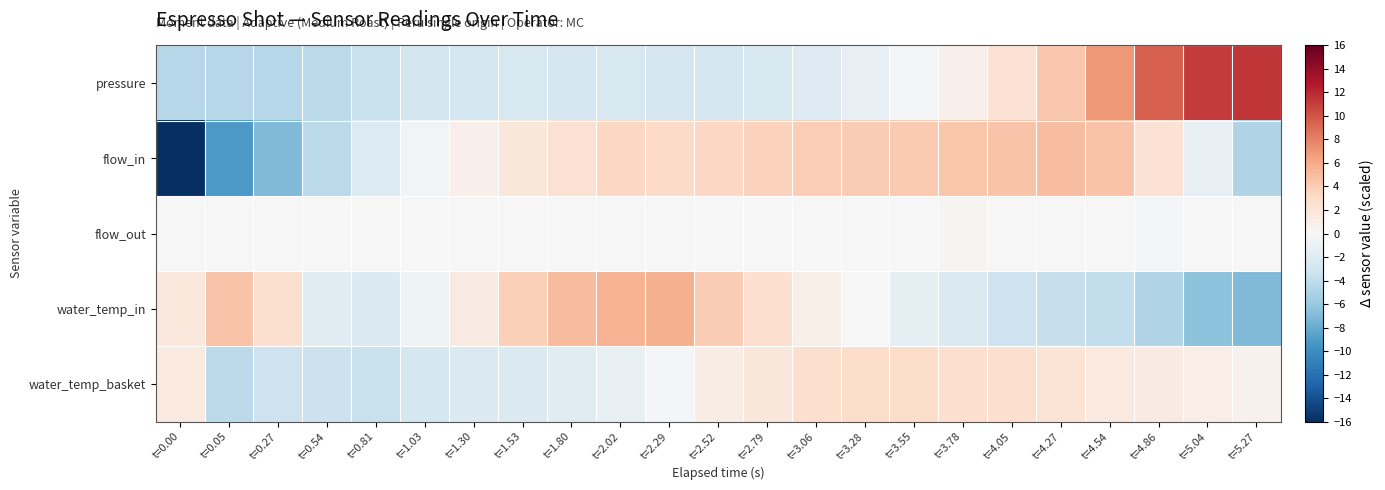

Reading right to left, what are all the values shown in this chart?

pressure: t=5.27=11.4	t=5.04=11.1	t=4.86=9.6	t=4.54=6.9	t=4.27=4.3	t=4.05=2.3	t=3.78=0.8	t=3.55=-0.4	t=3.28=-1.3	t=3.06=-2.0	t=2.79=-2.4	t=2.52=-2.8	t=2.29=-2.7	t=2.02=-2.5	t=1.80=-2.6	t=1.53=-2.6	t=1.30=-2.8	t=1.03=-3.0	t=0.81=-3.6	t=0.54=-4.3	t=0.27=-4.5	t=0.05=-4.6	t=0.00=-4.6
flow_in: t=5.27=-4.8	t=5.04=-1.4	t=4.86=2.3	t=4.54=4.6	t=4.27=5.0	t=4.05=4.6	t=3.78=4.4	t=3.55=4.2	t=3.28=4.1	t=3.06=4.0	t=2.79=3.7	t=2.52=3.3	t=2.29=3.0	t=2.02=3.3	t=1.80=2.5	t=1.53=1.8	t=1.30=0.8	t=1.03=-0.5	t=0.81=-2.2	t=0.54=-4.4	t=0.27=-7.0	t=0.05=-9.2	t=0.00=-16.0
flow_out: t=5.27=-0.0	t=5.04=-0.0	t=4.86=-0.4	t=4.54=-0.0	t=4.27=-0.0	t=4.05=-0.0	t=3.78=0.5	t=3.55=-0.0	t=3.28=-0.0	t=3.06=-0.0	t=2.79=-0.0	t=2.52=-0.0	t=2.29=-0.0	t=2.02=-0.0	t=1.80=-0.0	t=1.53=-0.0	t=1.30=-0.0	t=1.03=-0.0	t=0.81=-0.0	t=0.54=-0.0	t=0.27=-0.0	t=0.05=-0.0	t=0.00=-0.0
water_temp_in: t=5.27=-7.1	t=5.04=-6.6	t=4.86=-4.8	t=4.54=-3.9	t=4.27=-3.6	t=4.05=-3.4	t=3.78=-2.3	t=3.55=-1.5	t=3.28=0.1	t=3.06=0.9	t=2.79=2.7	t=2.52=4.0	t=2.29=5.6	t=2.02=5.5	t=1.80=5.1	t=1.53=3.8	t=1.30=1.5	t=1.03=-0.7	t=0.81=-2.3	t=0.54=-2.0	t=0.27=2.6	t=0.05=4.6	t=0.00=1.6
water_temp_basket: t=5.27=0.7	t=5.04=1.0	t=4.86=1.3	t=4.54=1.5	t=4.27=2.1	t=4.05=2.7	t=3.78=2.7	t=3.55=3.0	t=3.28=2.9	t=3.06=2.7	t=2.79=1.9	t=2.52=1.2	t=2.29=-0.1	t=2.02=-1.2	t=1.80=-1.9	t=1.53=-2.3	t=1.30=-2.3	t=1.03=-2.8	t=0.81=-3.6	t=0.54=-3.5	t=0.27=-3.4	t=0.05=-4.2	t=0.00=1.5